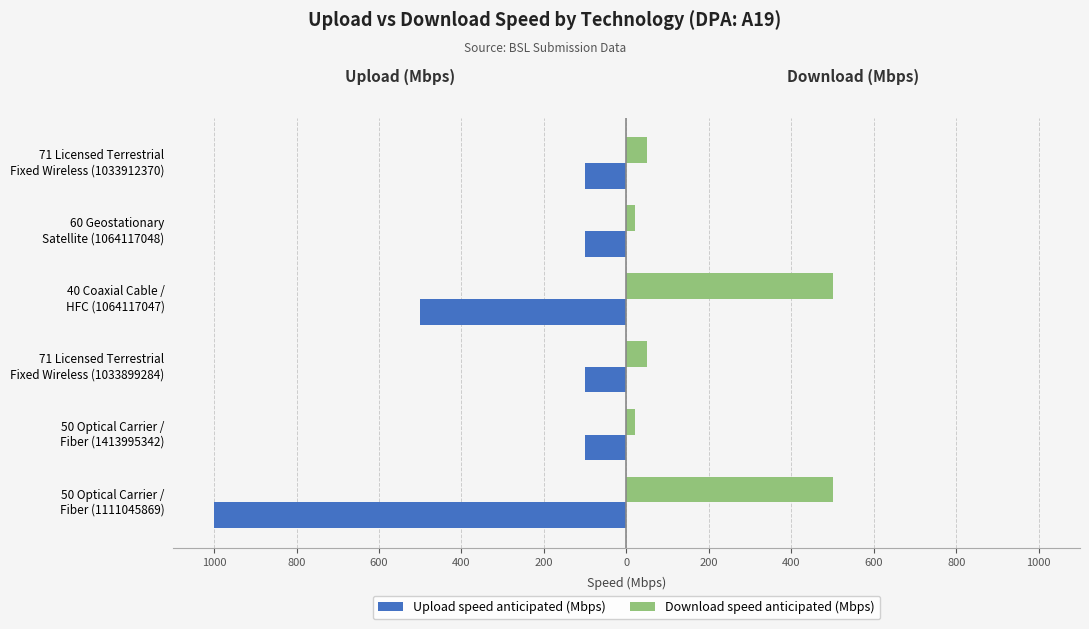

What are all the series names shown in the legend?

Upload speed anticipated (Mbps), Download speed anticipated (Mbps)